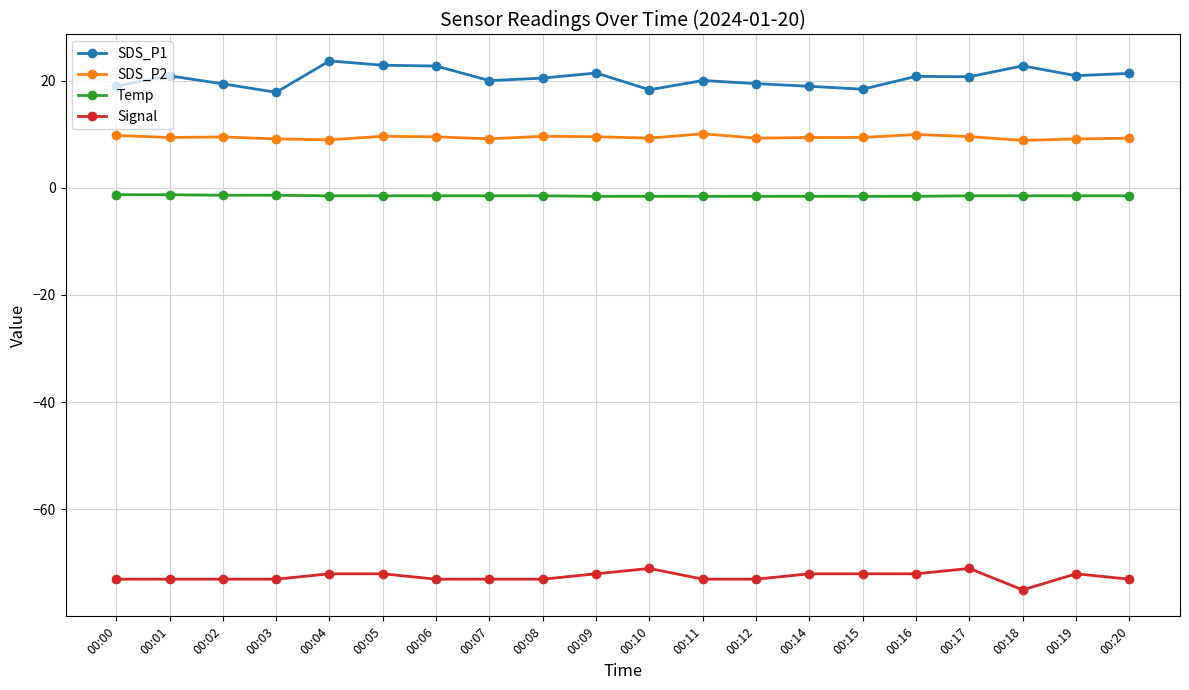

What is the value of the SDS_P2 point at the 14th from the left?

9.4